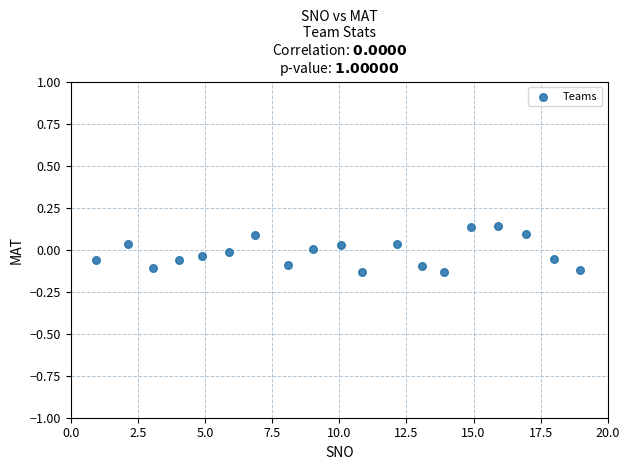

What is the range of X values (max minus min)?

18.0